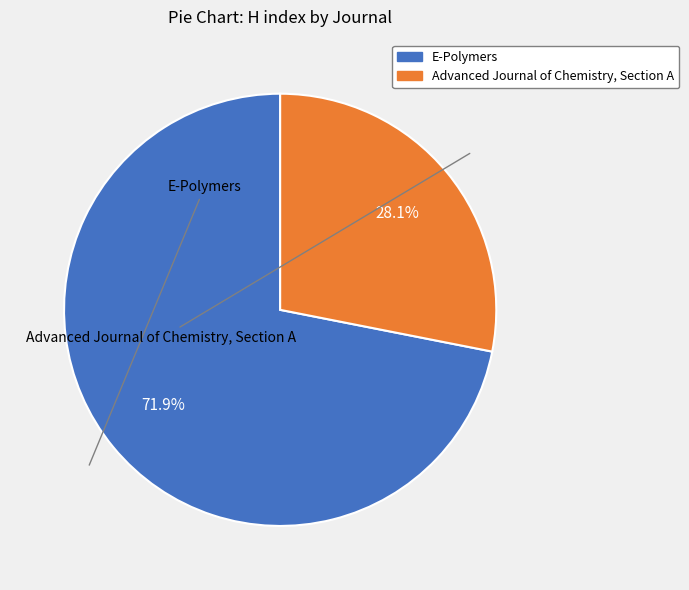

Is E-Polymers the majority of the pie?

Yes